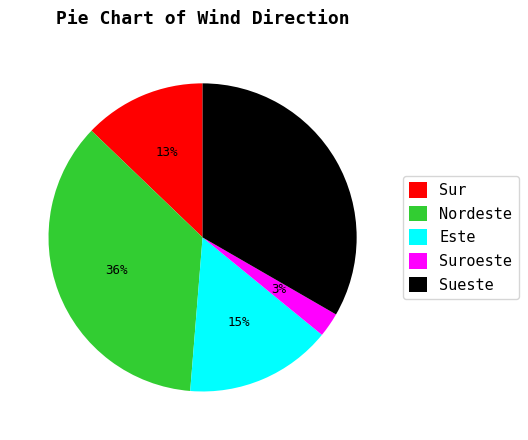

Rank the categories by value from lowest to highest.

Suroeste, Sur, Este, Sueste, Nordeste